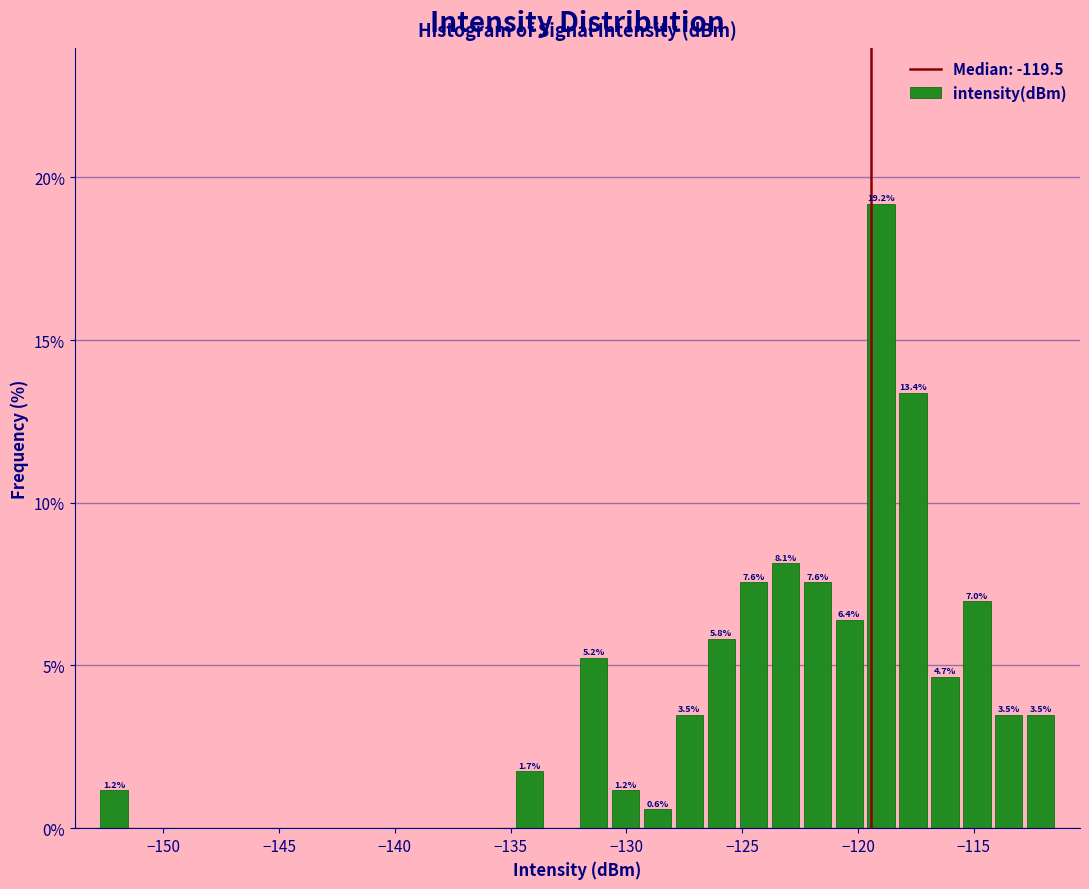

Around what value on the x-axis is the tallest bar? Give the approximate position of its centre, as read against the axis.

-119.0